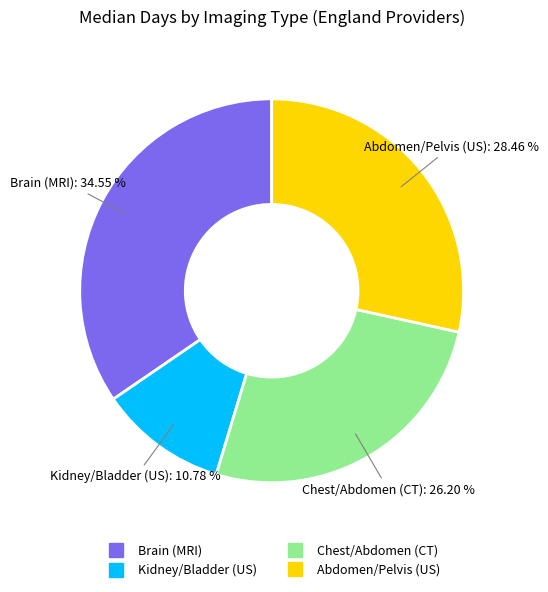

Does any single category account for the majority?

No